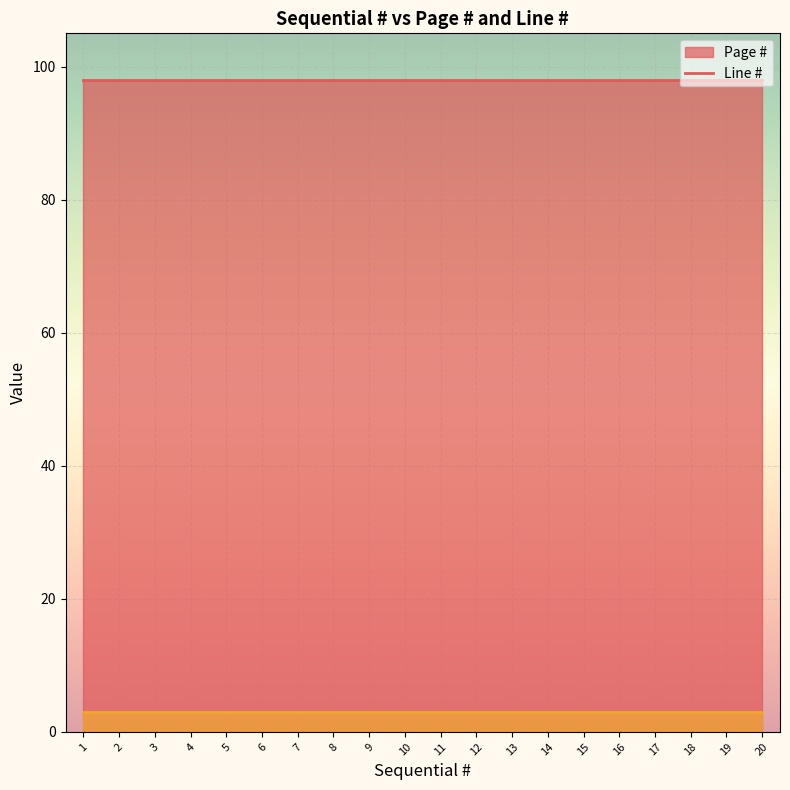

Where is Line # nearest to the value 3?

1